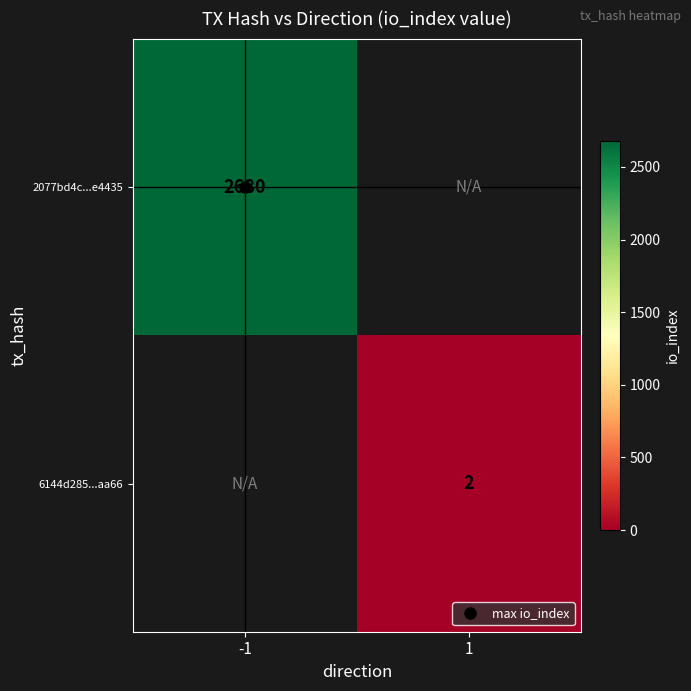

At -1, list the series in order from largest to smallest.

2077bd4c...e4435, 6144d285...aa66